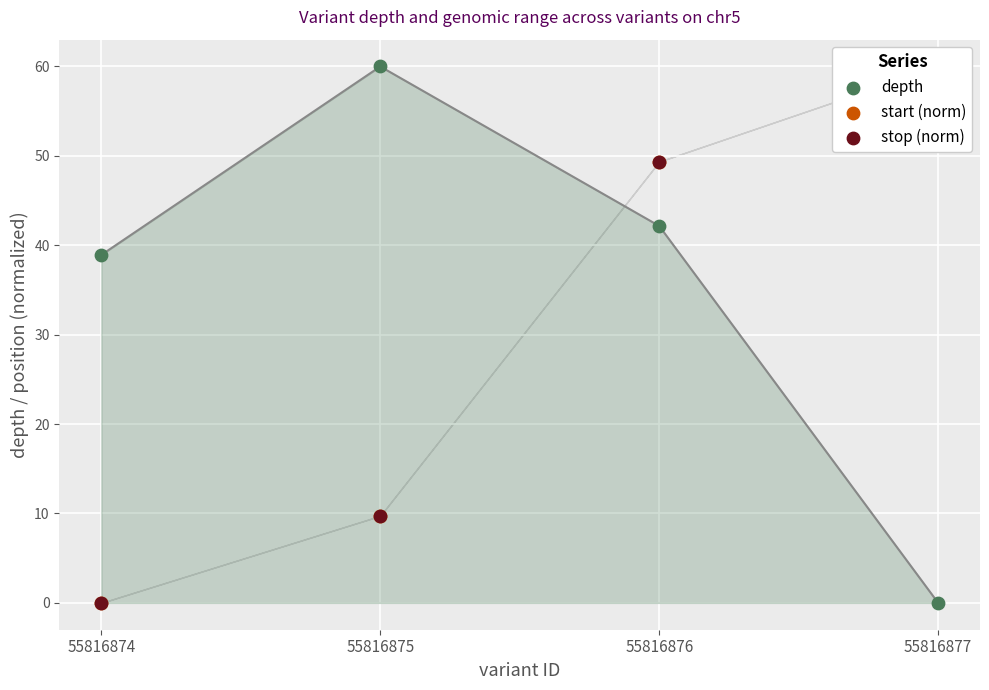

What is the total value across all series at 55816877?

120.0